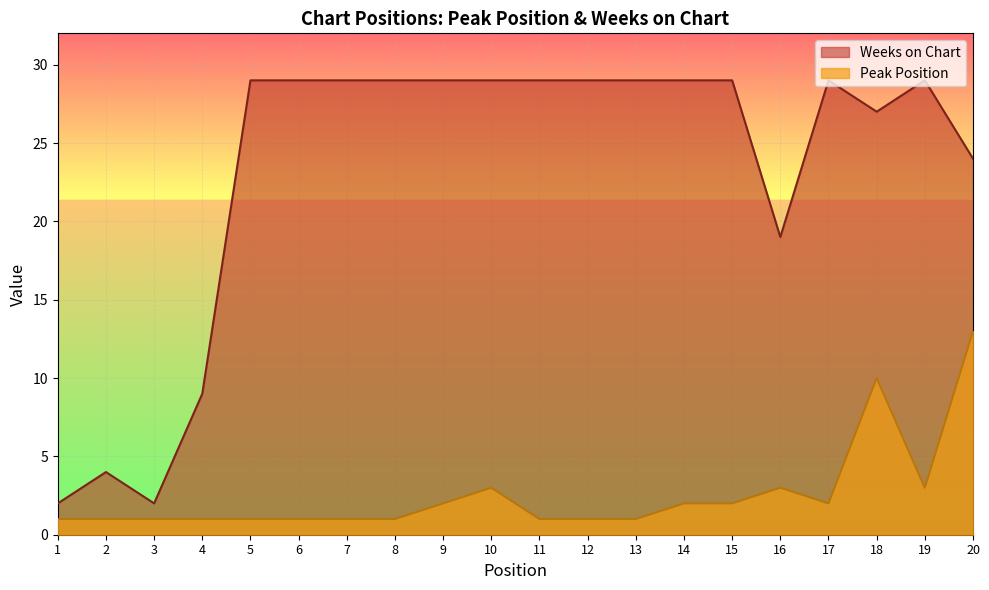

True or false: Weeks on Chart and Peak Position intersect in this chart.

False